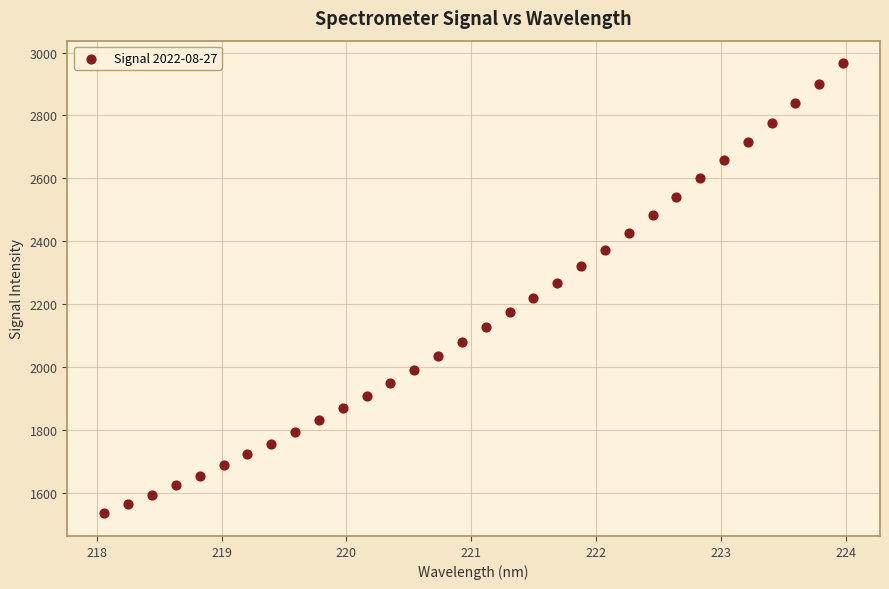

What is the range of X values (max minus min)?

5.9